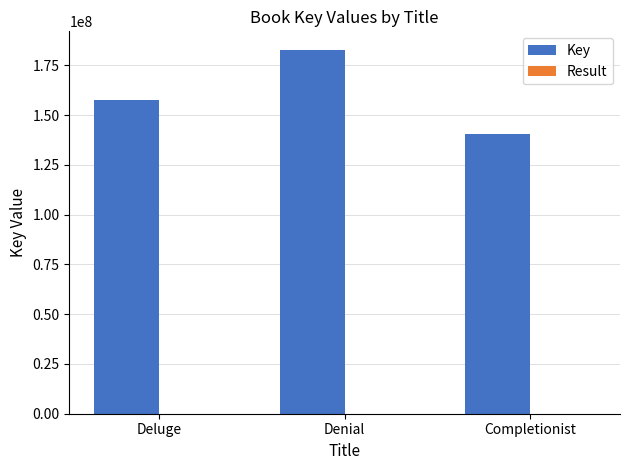

Is it true that Key equals 140484826 at Completionist?

True